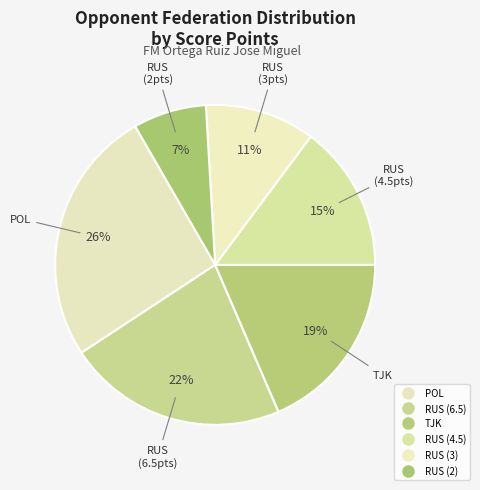

How many slices are in this pie chart?

6